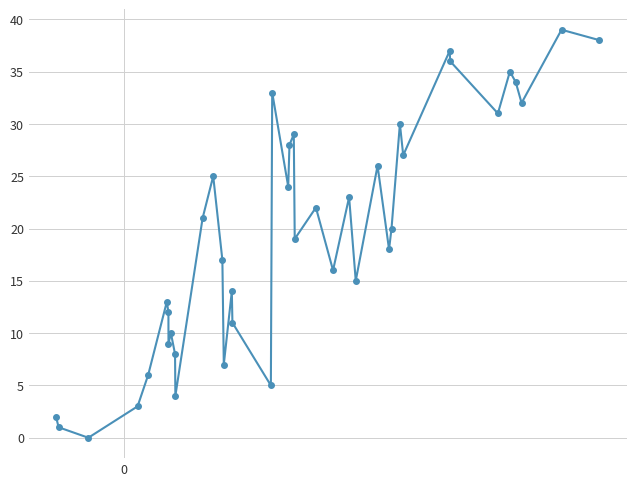

What is the difference between the maximum and minimum values?

39